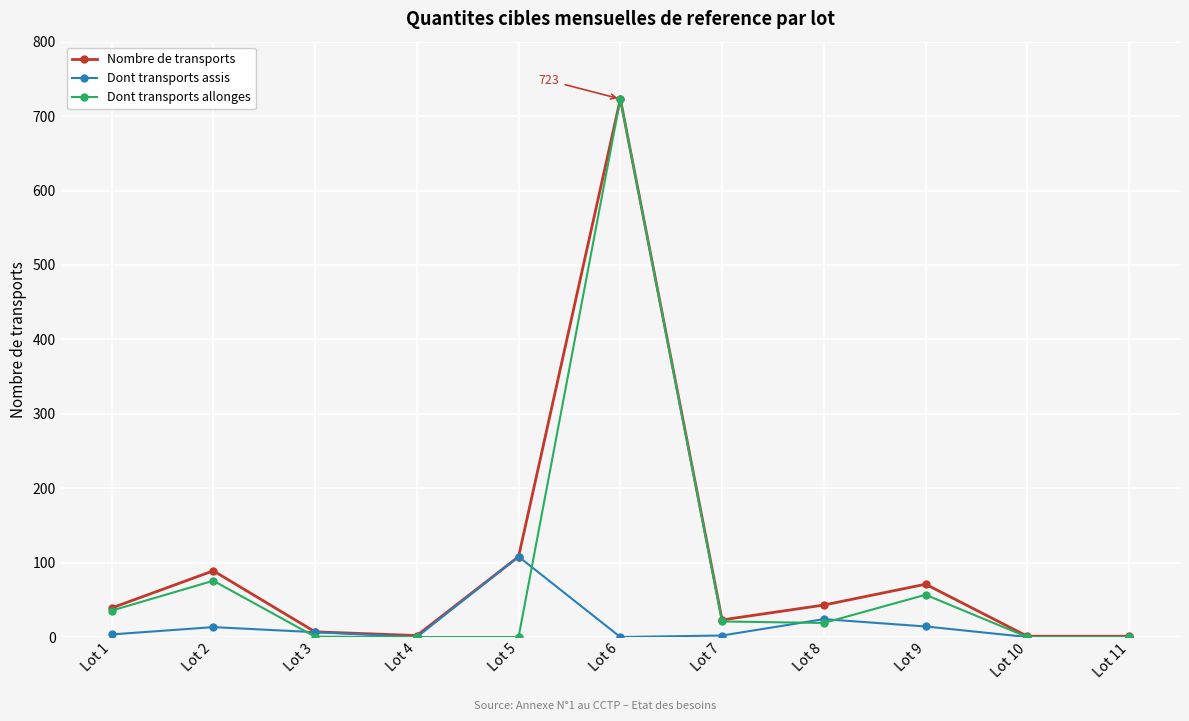

True or false: Dont transports allonges and Dont transports assis intersect in this chart.

True